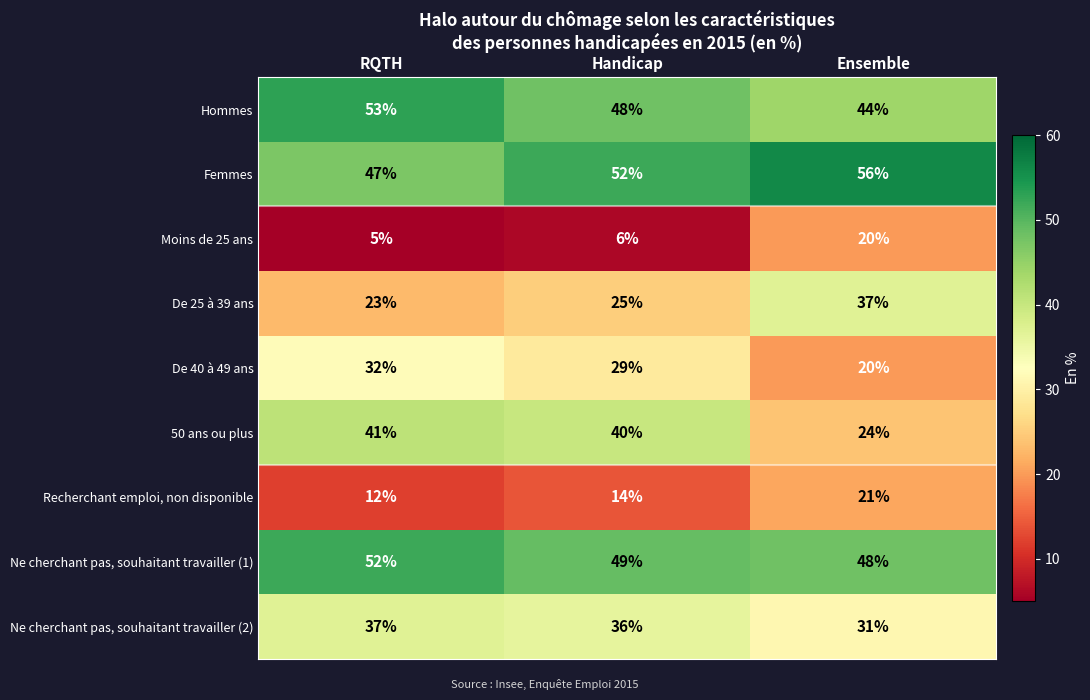

How many categories are shown in the chart?

3